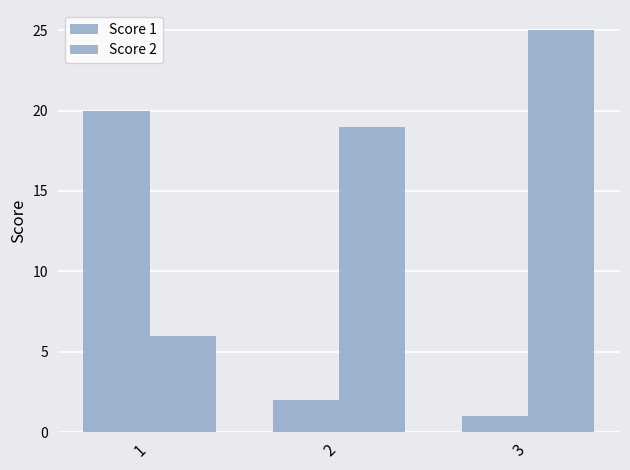

How many values in the Score 2 series are below 19?

1